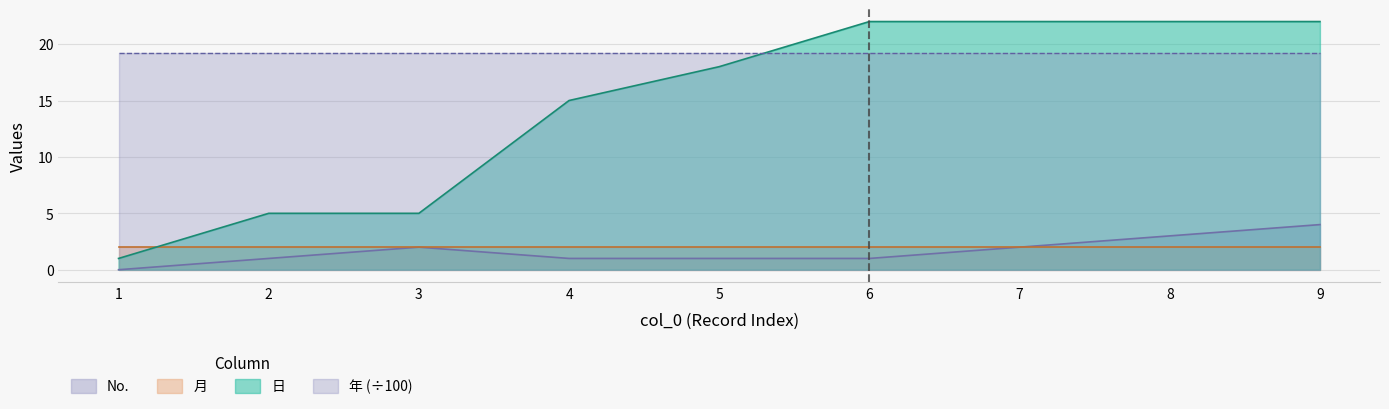

The 日 series shows 38 at 7. True or false?

False